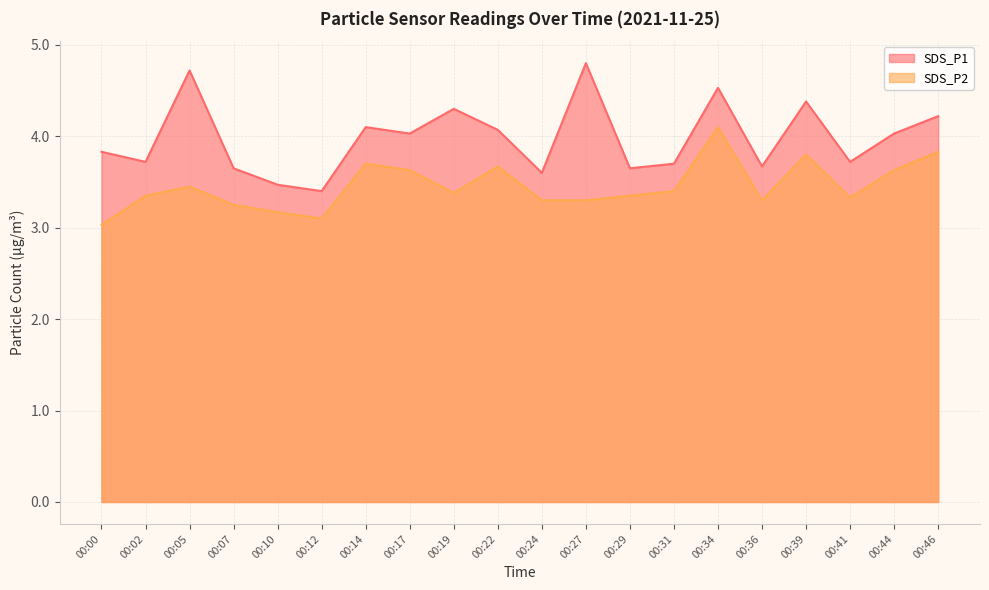

True or false: SDS_P1 and SDS_P2 intersect in this chart.

False